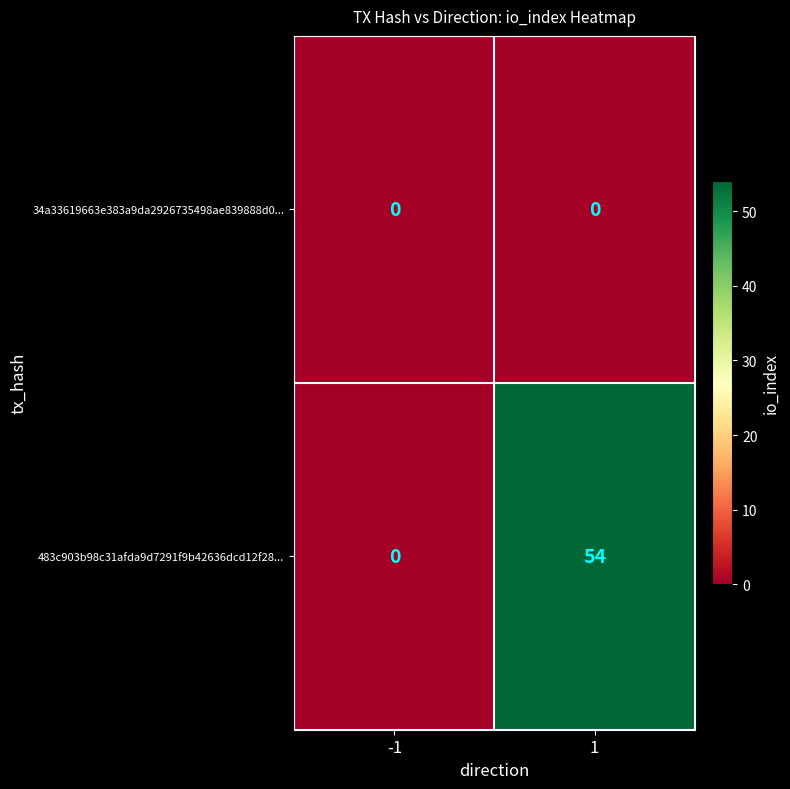

List the series in order of their overall mean, highest first.

483c903b98c31afda9d7291f9b42636dcd12f28..., 34a33619663e383a9da2926735498ae839888d0...